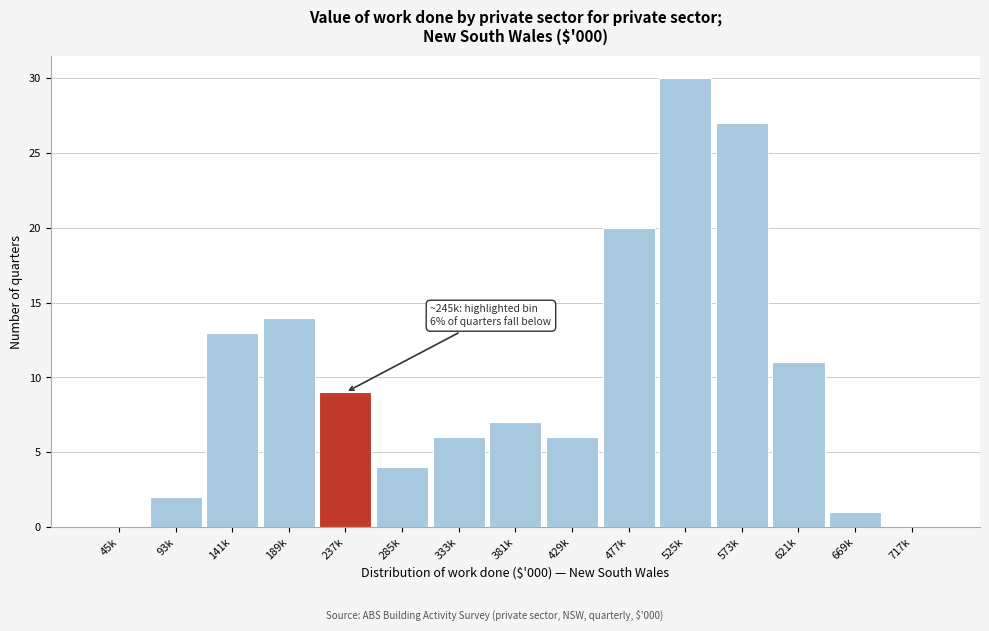

Reading right to left, transcribe all the data shown in this chart.

717k=0	669k=1	621k=11	573k=27	525k=30	477k=20	429k=6	381k=7	333k=6	285k=4	237k=9	189k=14	141k=13	93k=2	45k=0